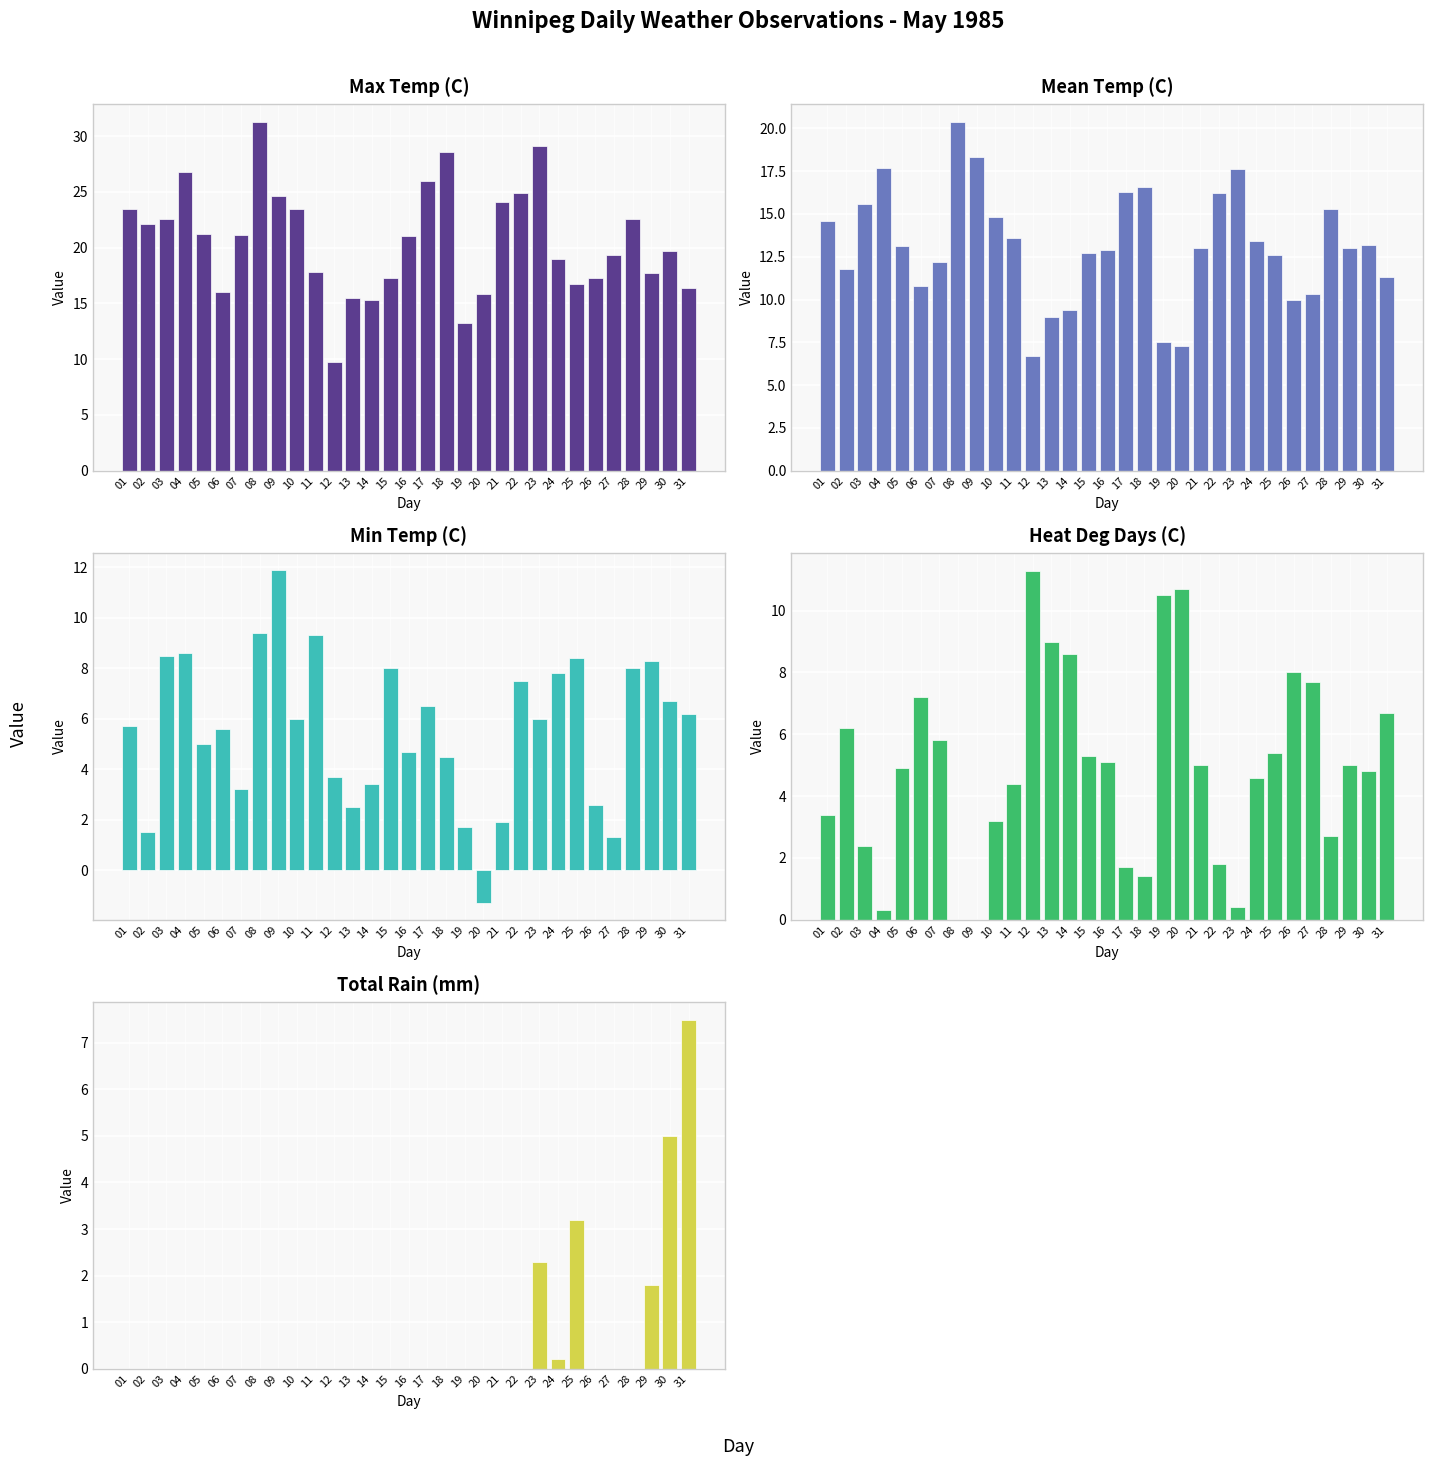

At which category is the sum across all series the highest?

08